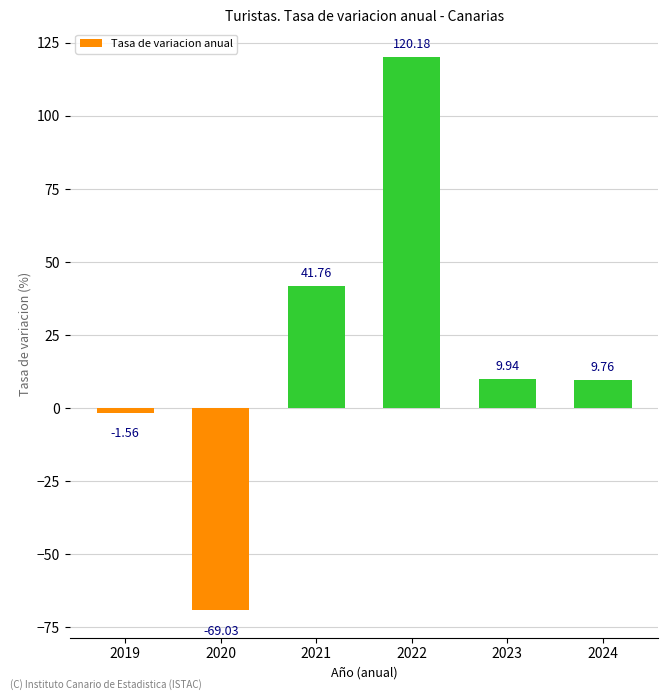

Which label corresponds to the smallest value in the chart?

2020